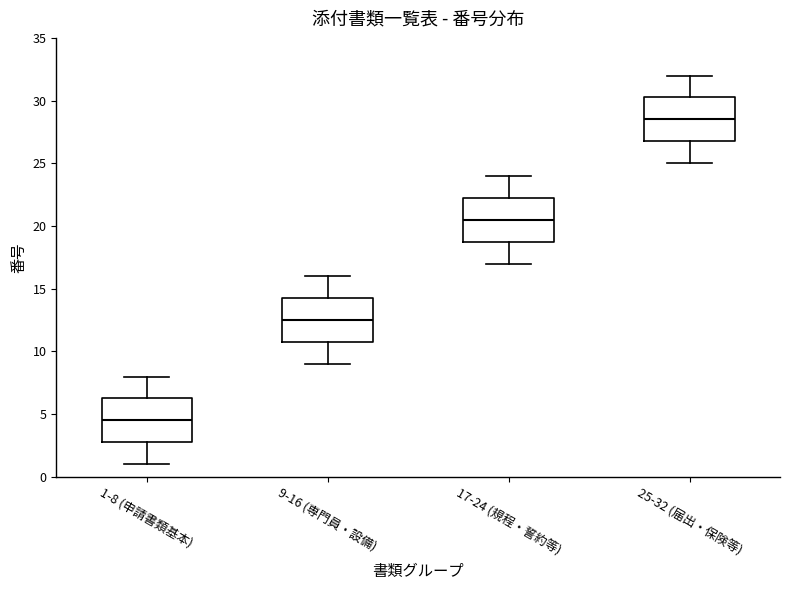

Where is the upper edge of the box for 17-24 (規程・誓約等) on the y-axis? The values are not printed on the chart, so give them approximately, as read against the axis.

22.5